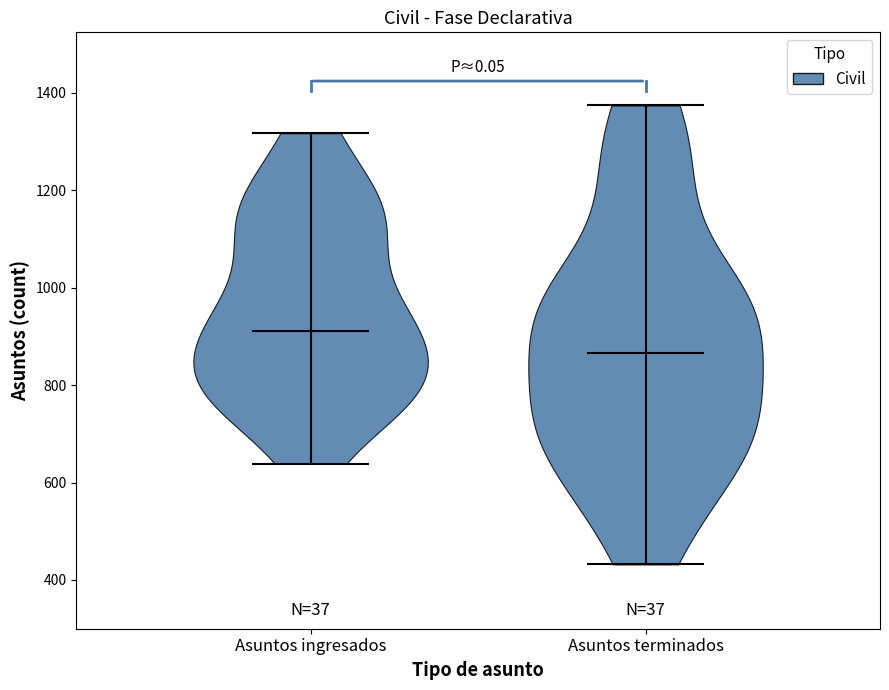

Which violin has the highest median line?

Asuntos ingresados